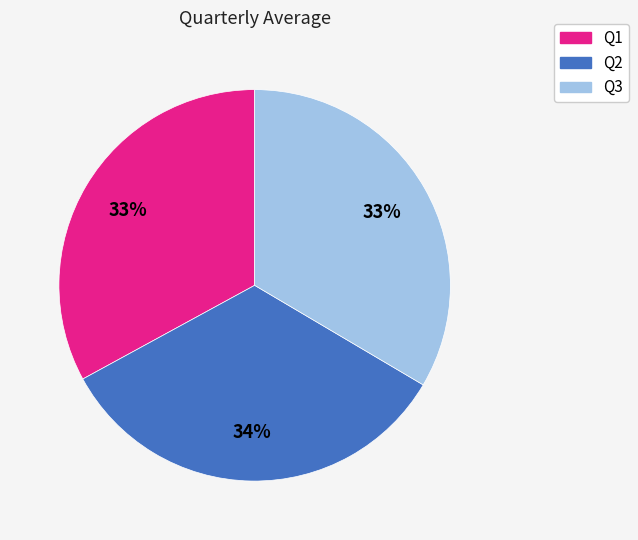

To the nearest percent, what portion does Q1 represent?

33%